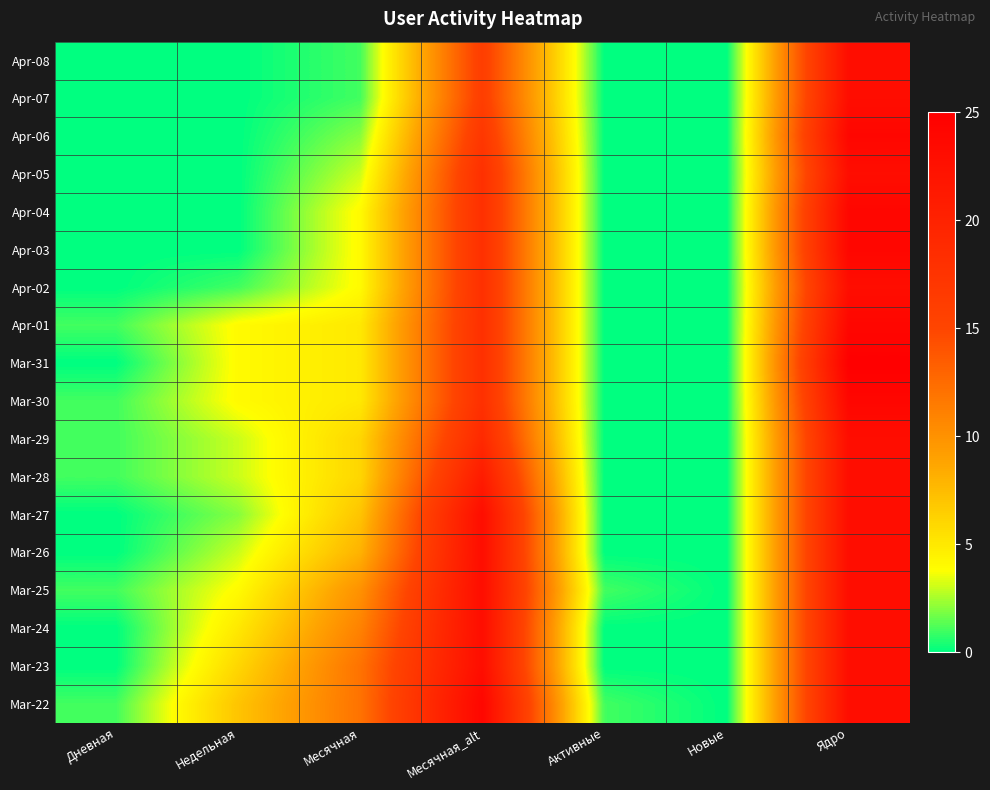

At which category does the chart reach its peak across all series?

Ядро